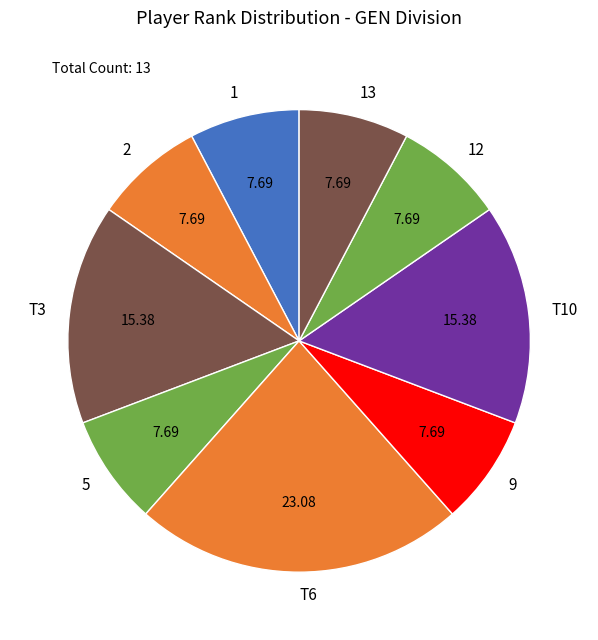

Is there any slice that represents more than half of the pie?

No